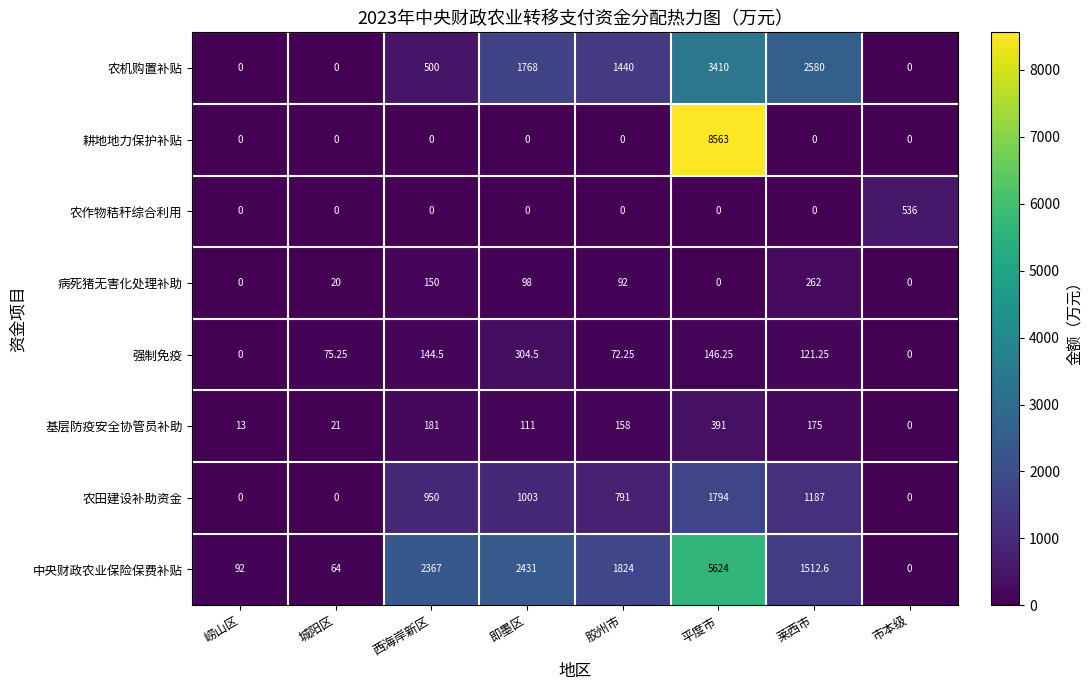

At which category does the chart reach its peak across all series?

平度市